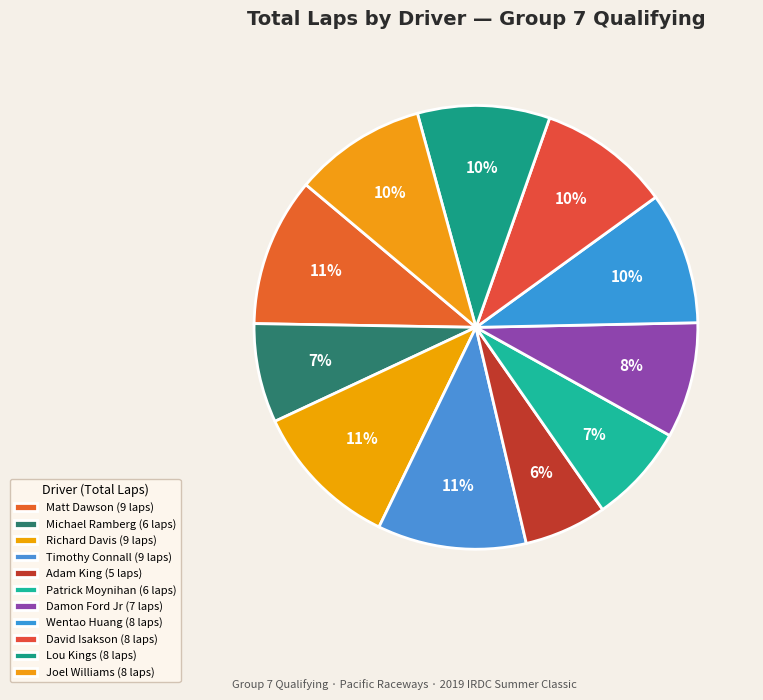

How many segments does this pie chart have?

11